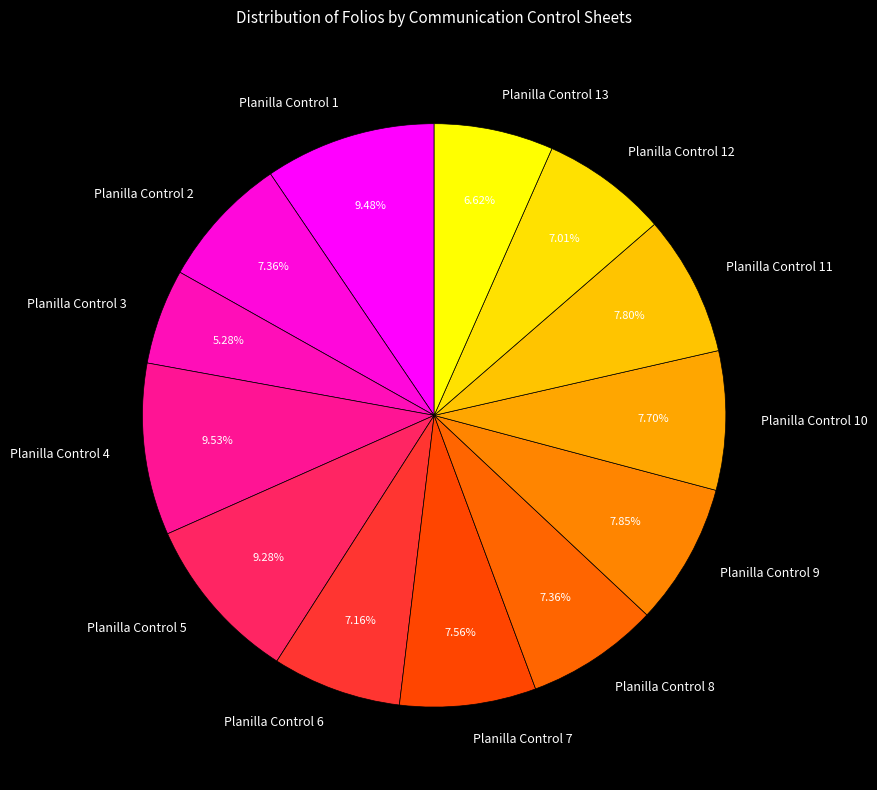

How many segments does this pie chart have?

13